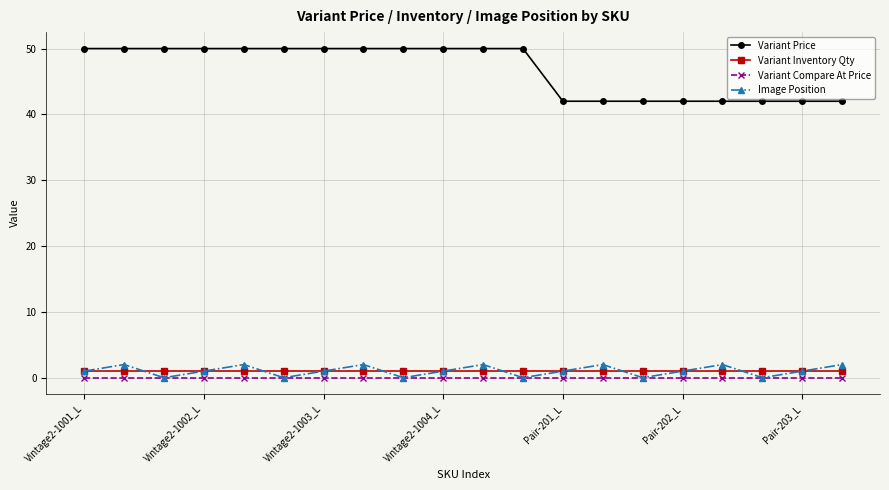

Is this an area chart (filled region under the line)?

No